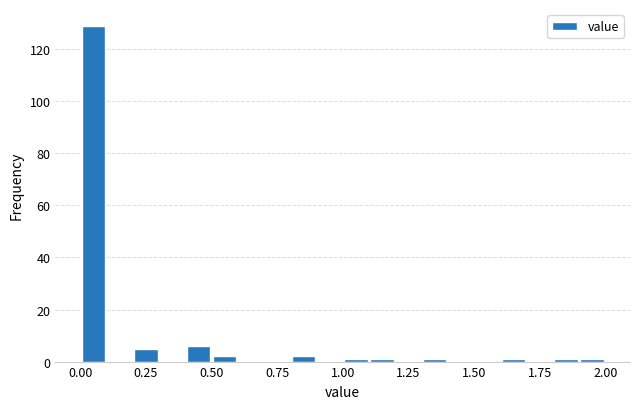

Around what value on the x-axis is the tallest bar? Give the approximate position of its centre, as read against the axis.

0.05